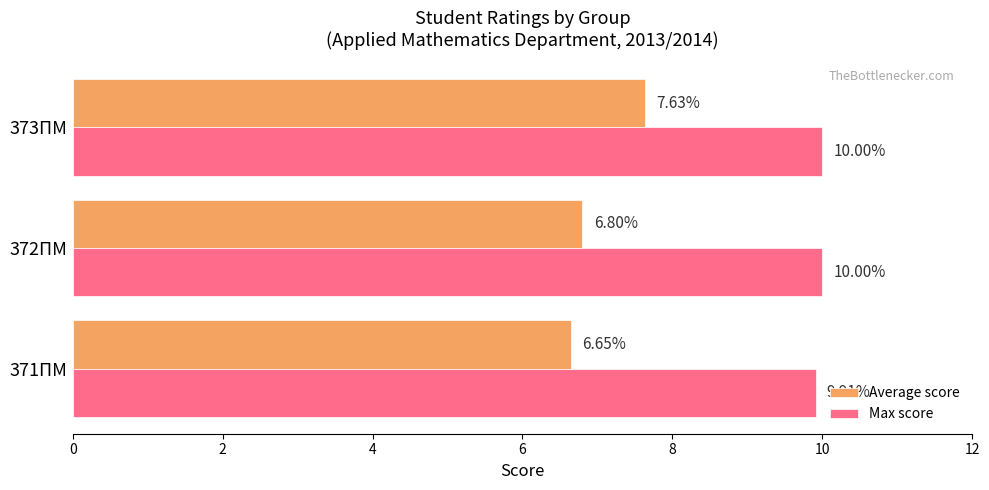

What is the sum of all Average score values?

21.1